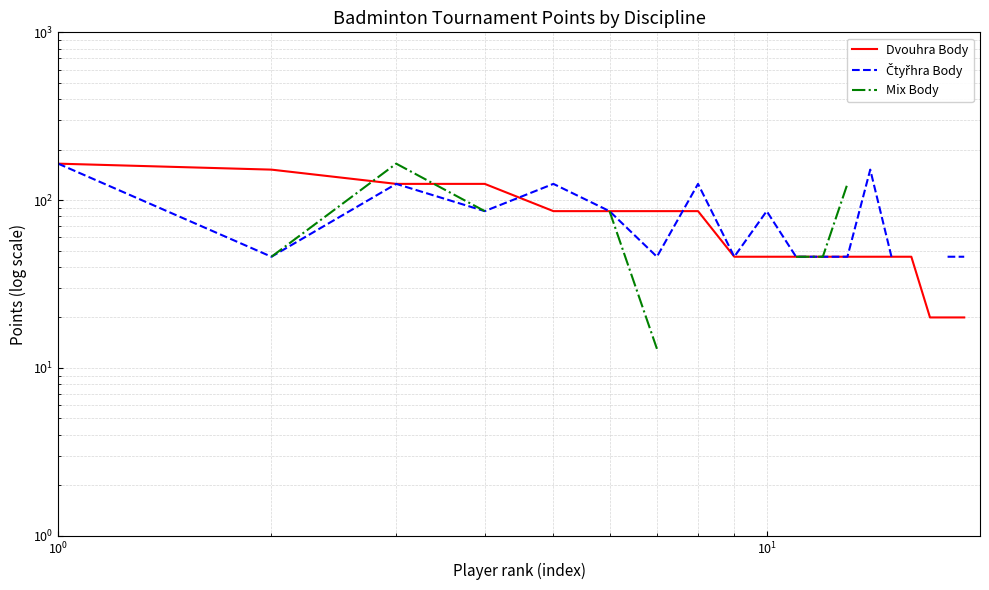

How many categories are shown in the chart?

19